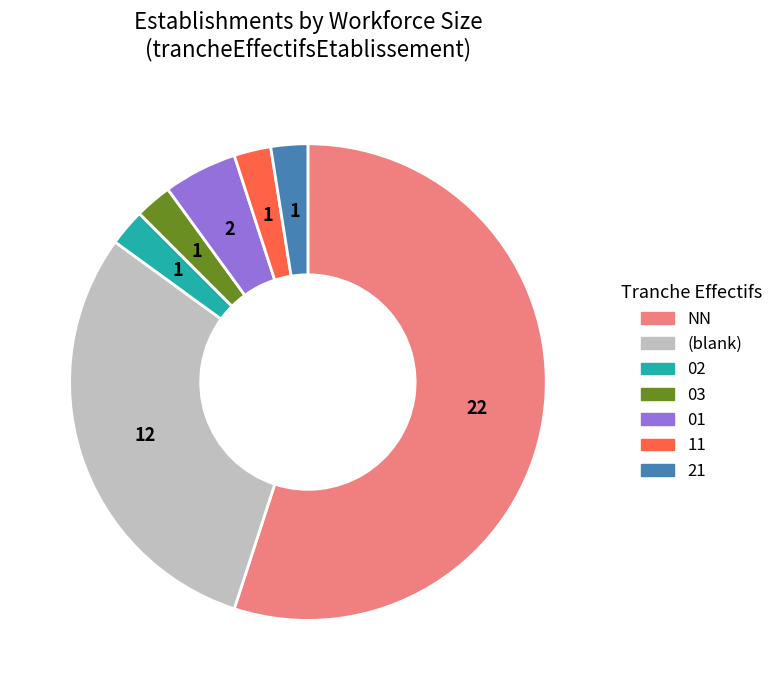

What is the ratio of the value at 03 to the value at 21?

1.0